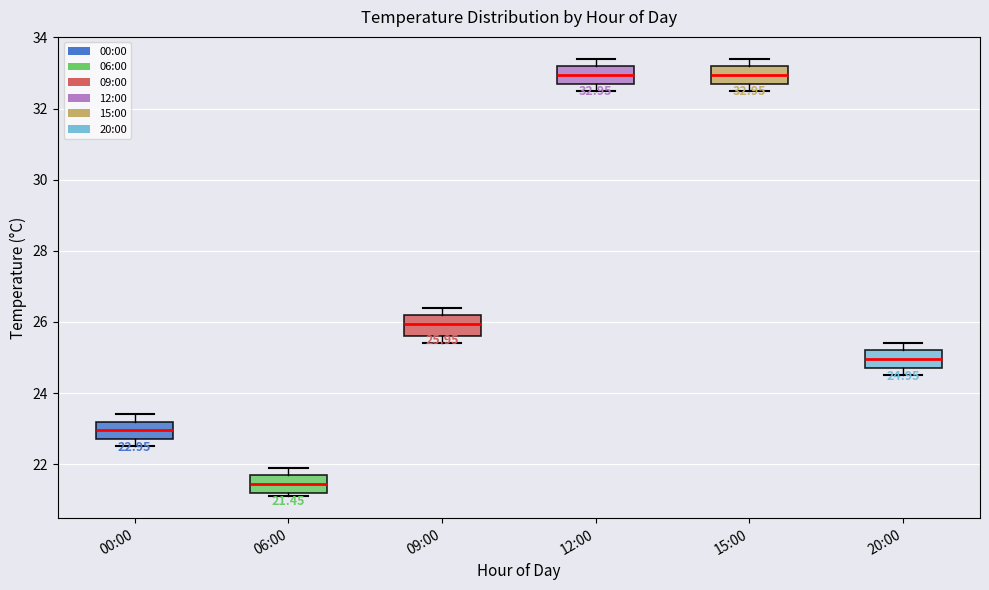

Which box's median line is the lowest?

06:00